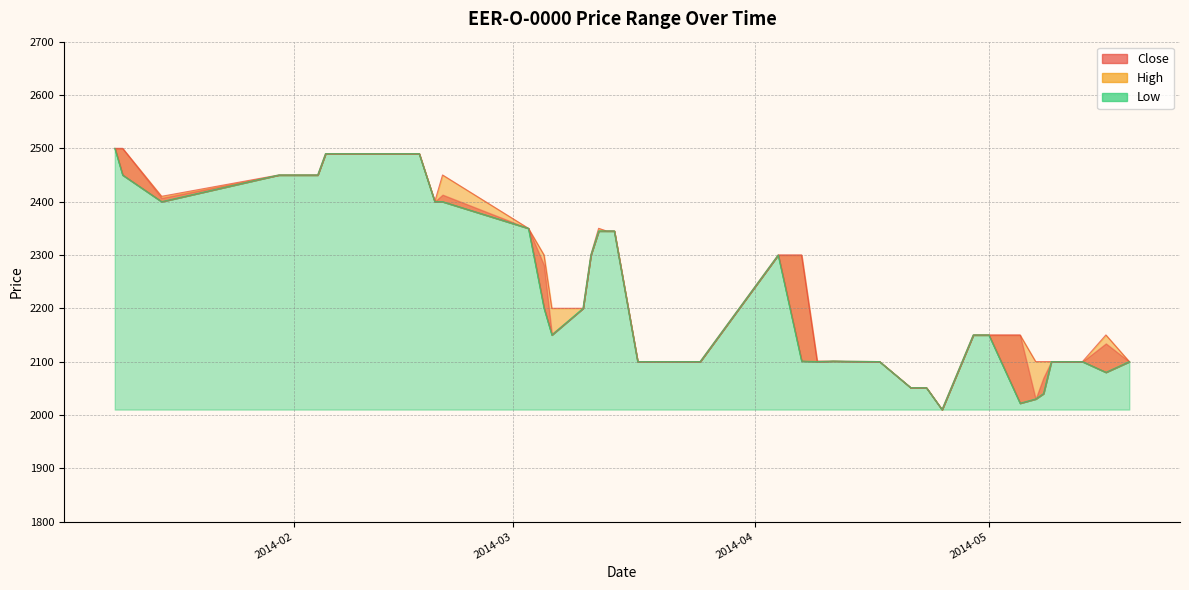

Is the value of Low at 2014-04-25 greater than the value of Close at 2014-05-09?

No